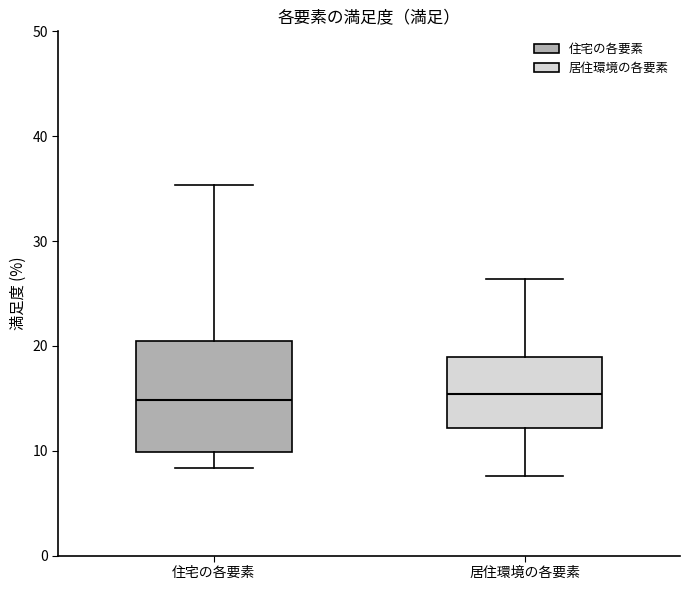

Comparing the boxes themselves (not the whiskers), which one is the tallest?

住宅の各要素